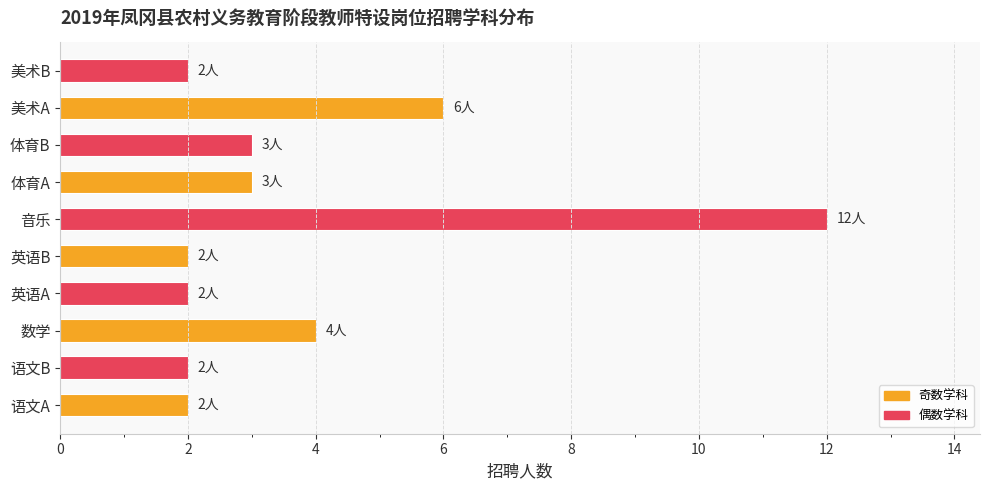

Is it true that the value at 体育B is 3?

True